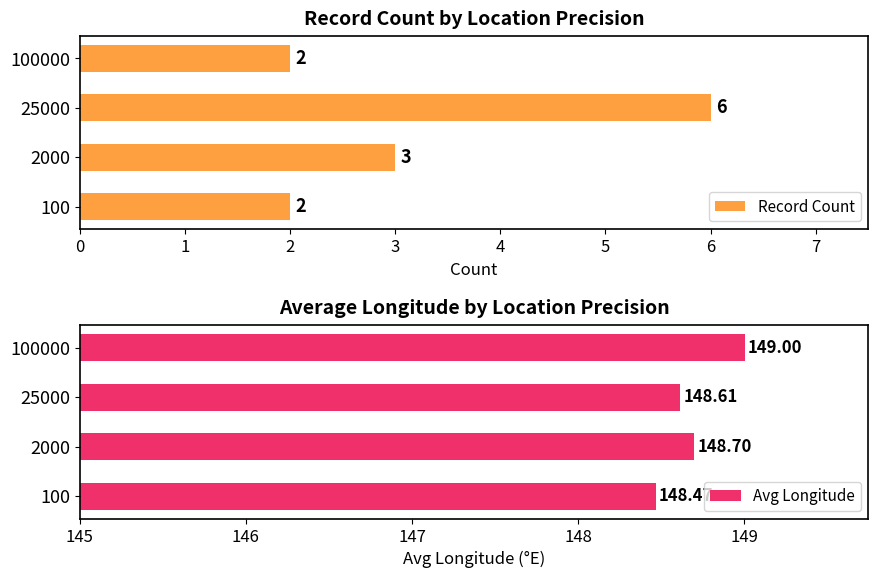

Is it true that Record Count equals 4 at 2000?

False